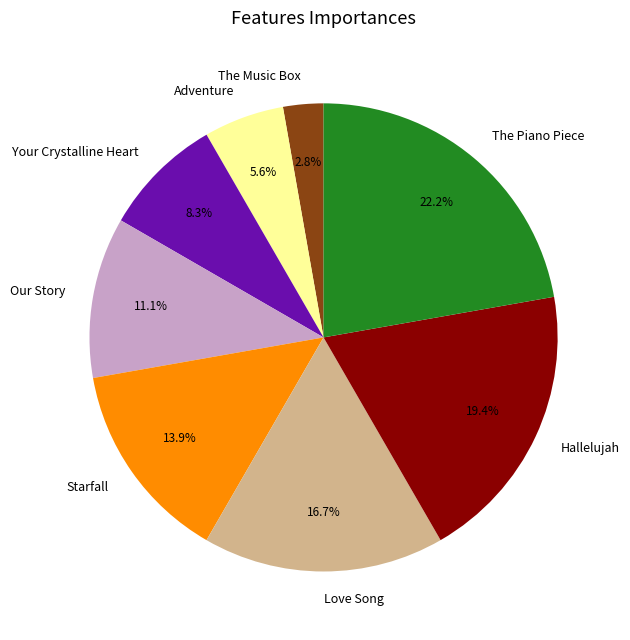

To the nearest percent, what is the combined percentage of Adventure and Love Song?

22%